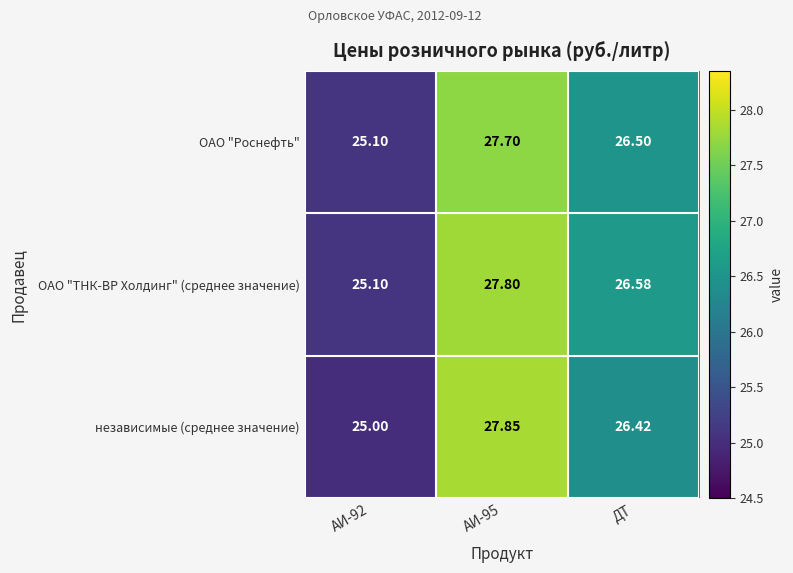

Which series has the widest spread of values?

независимые (среднее значение)